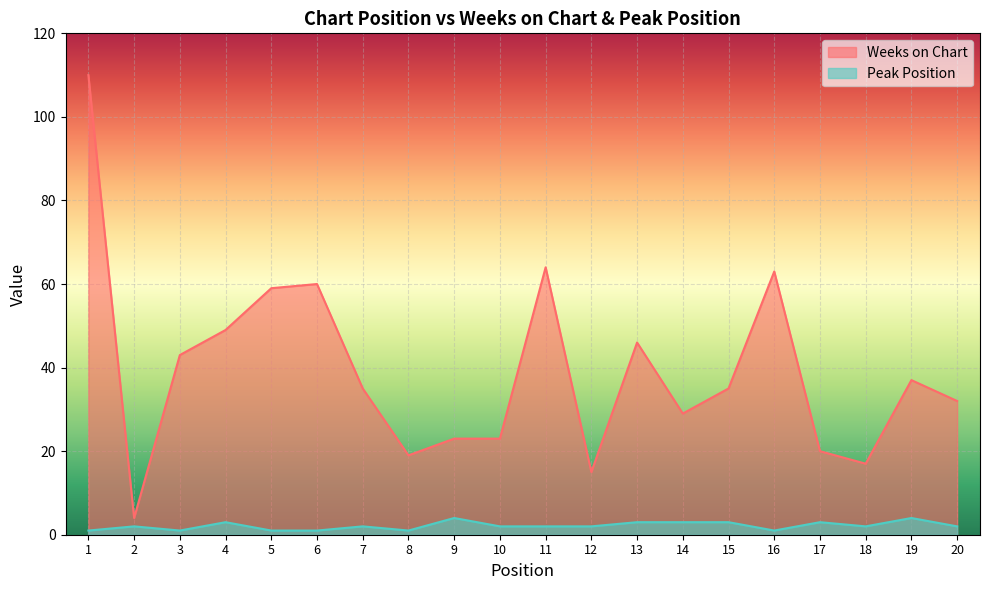

Where is the first local maximum for Weeks on Chart?

6